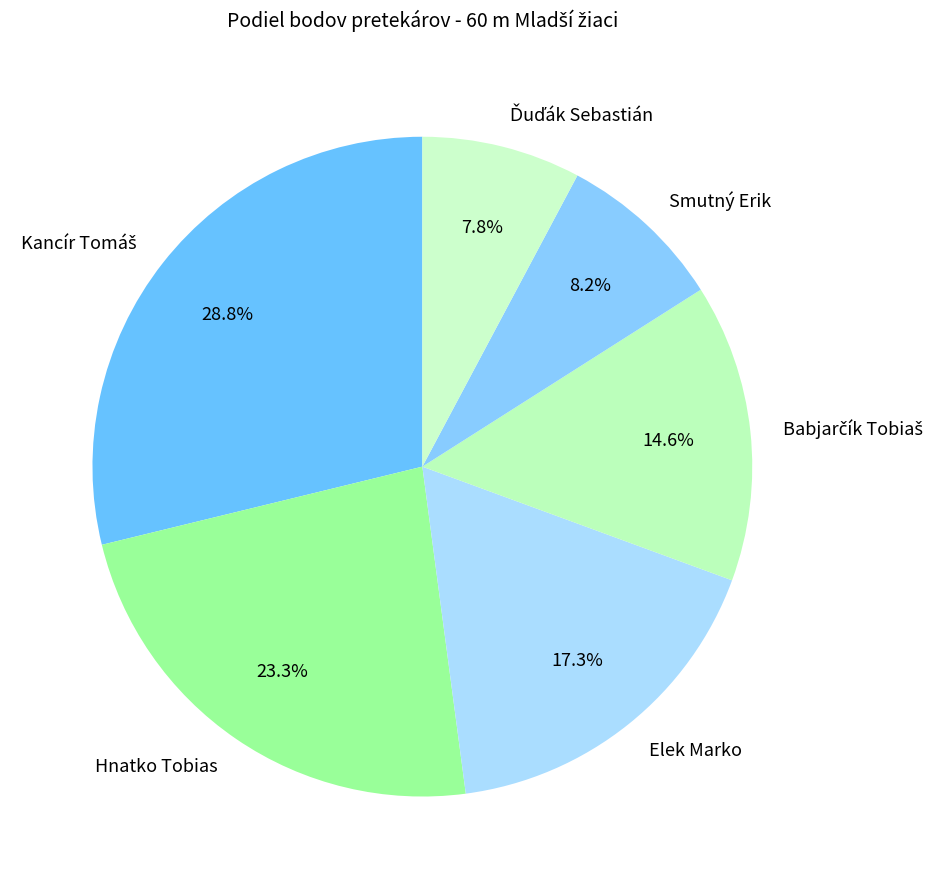

What percentage is NOT represented by Hnatko Tobias?

76.7%